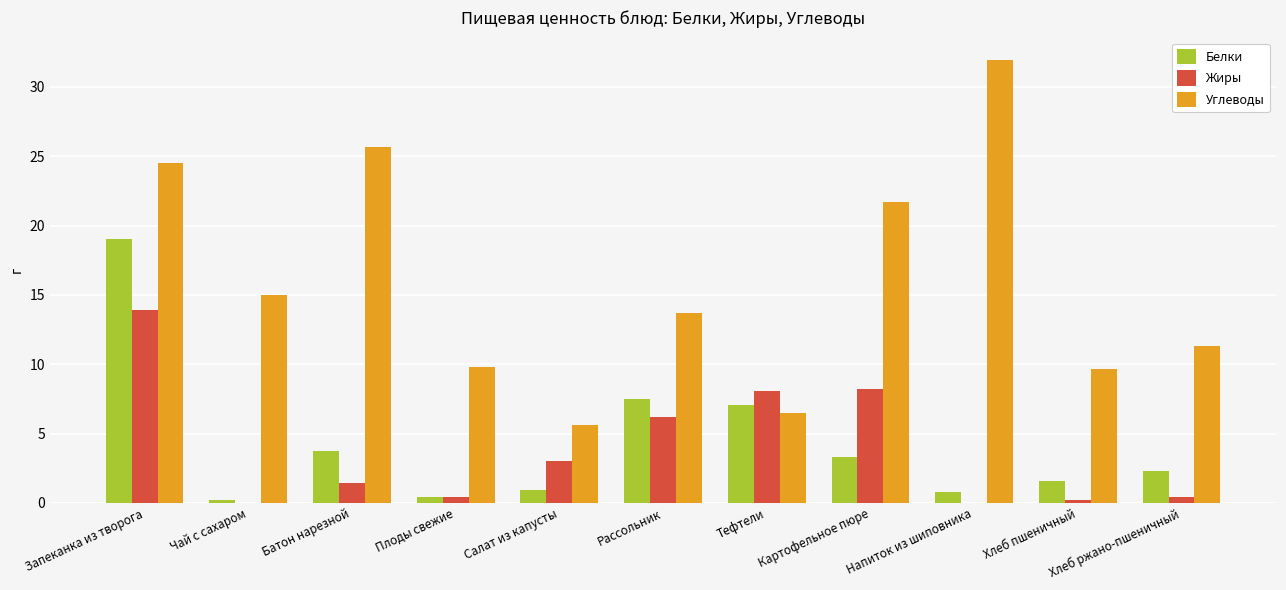

What is the average value of the Углеводы series?

16.0